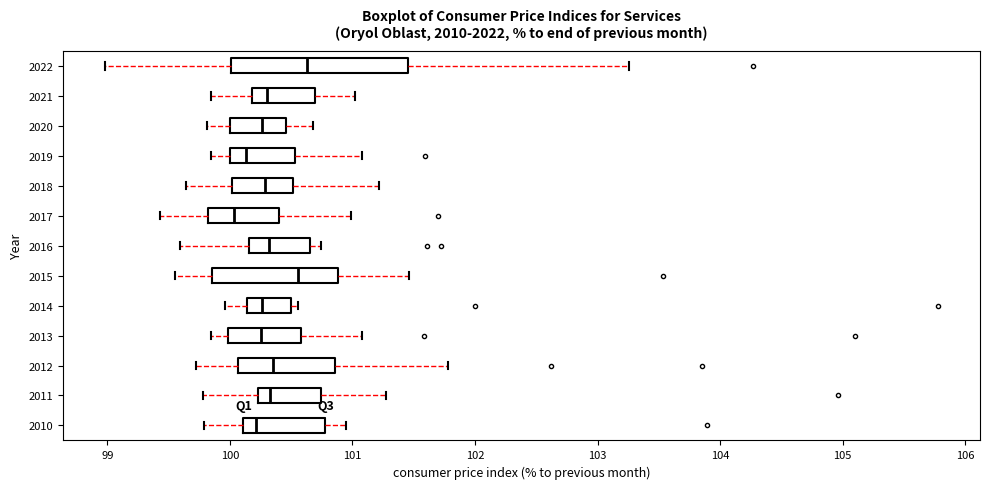

Where is the left edge of the box at y = 2022 on the x-axis? The values are not printed on the chart, so give them approximately, as read against the axis.

100.0